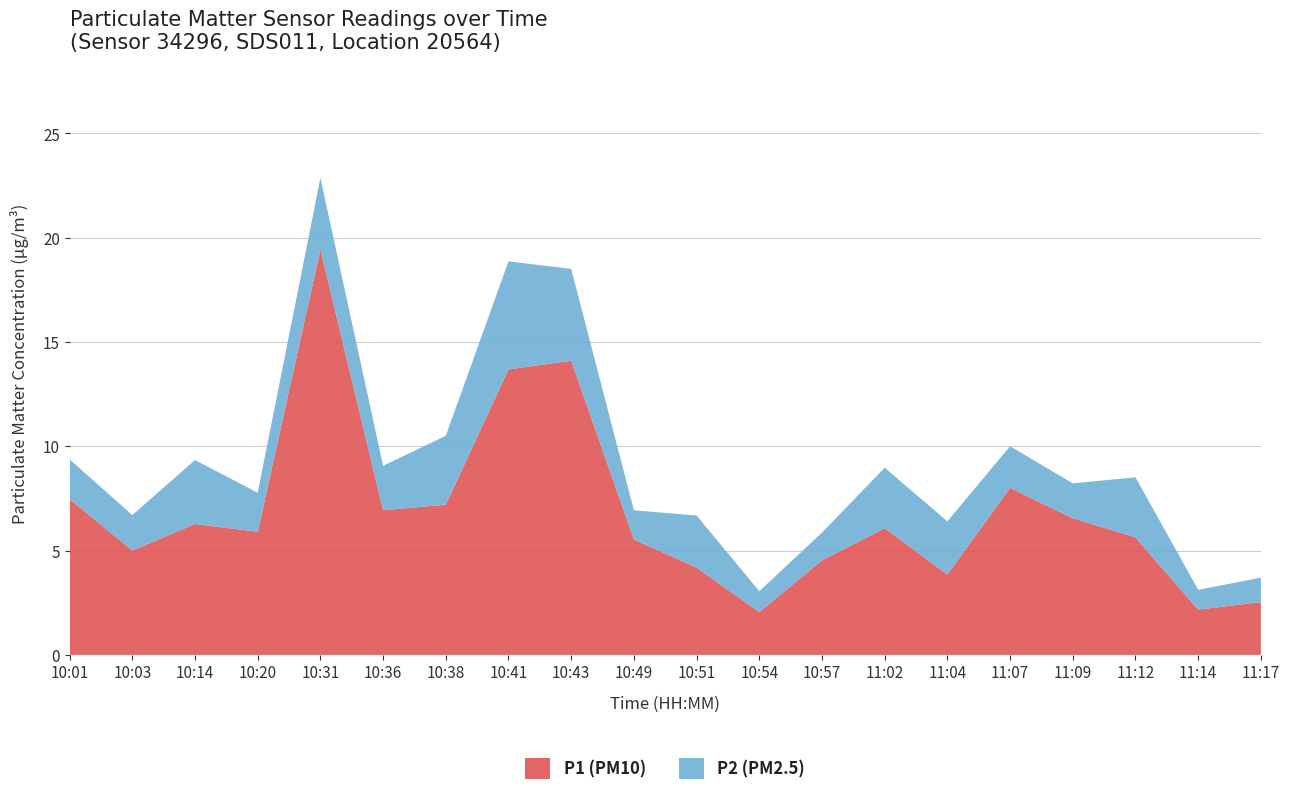

Reading left to right, what are all the values shown in this chart?

P1 (PM10): 7.5	5.0	6.3	5.9	19.4	6.9	7.2	13.7	14.1	5.5	4.2	2.0	4.5	6.1	3.9	8.0	6.5	5.6	2.2	2.5
P2 (PM2.5): 1.9	1.7	3.1	1.9	3.4	2.1	3.3	5.2	4.4	1.4	2.5	1.0	1.3	2.9	2.5	2.0	1.7	2.9	0.9	1.2